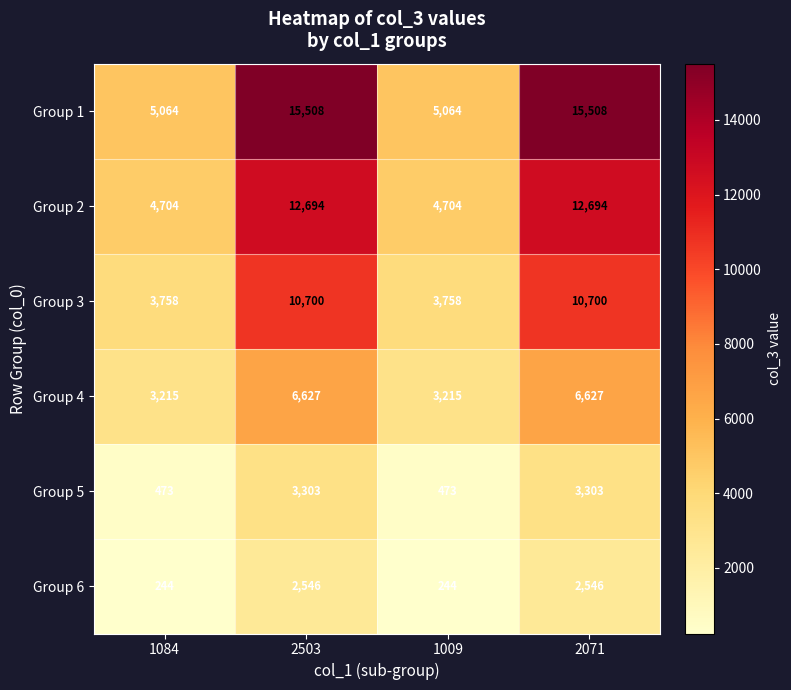

At 1009, list the series in order from smallest to largest.

Group 6, Group 5, Group 4, Group 3, Group 2, Group 1